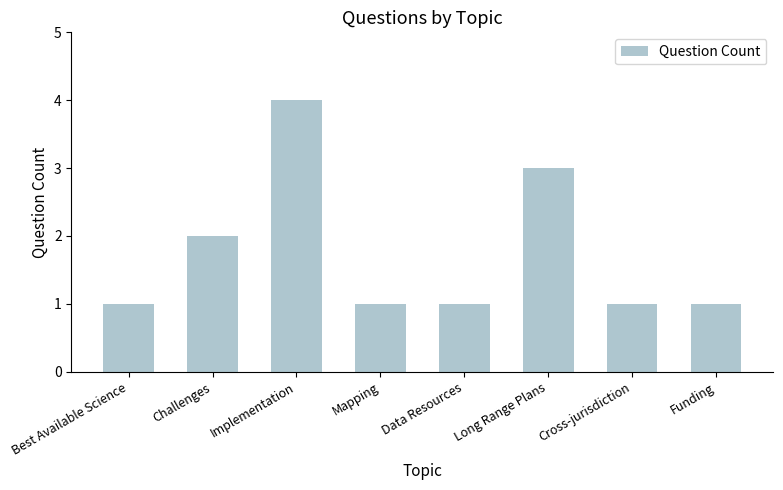

True or false: the data shows 1 at Mapping.

True